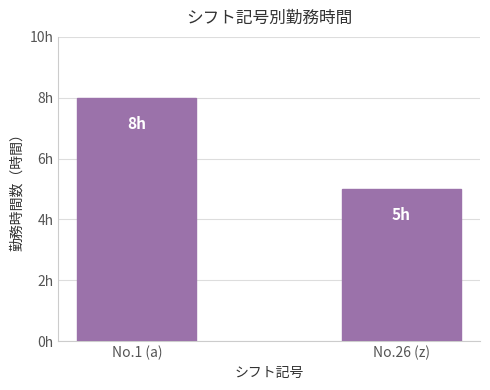

Where is the data nearest to the value 6?

No.26 (z)